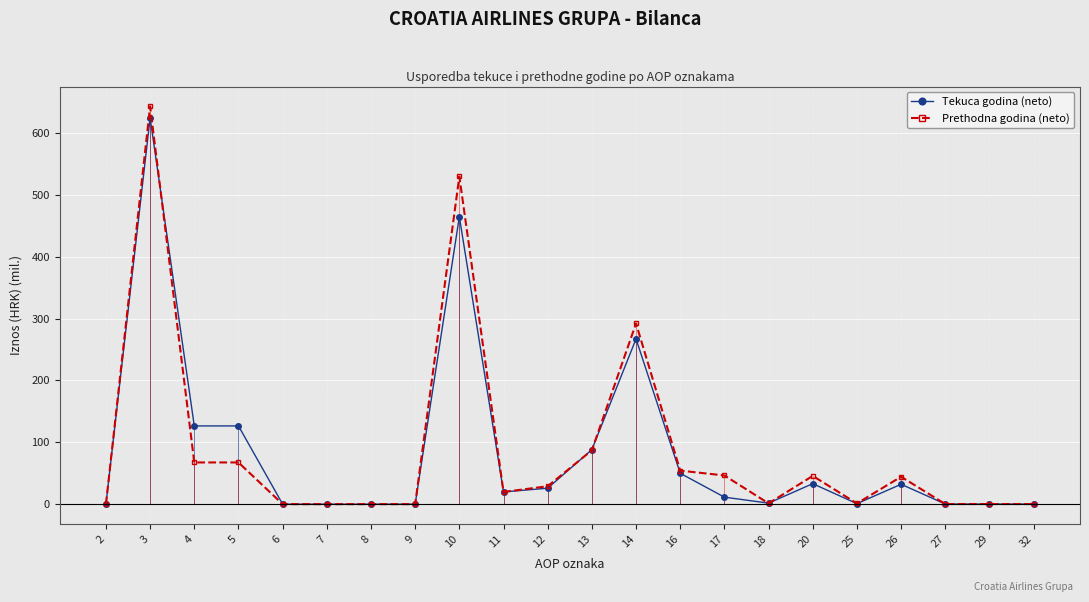

What is the difference between the Prethodna godina (neto) values at 12 and 17?

17.4